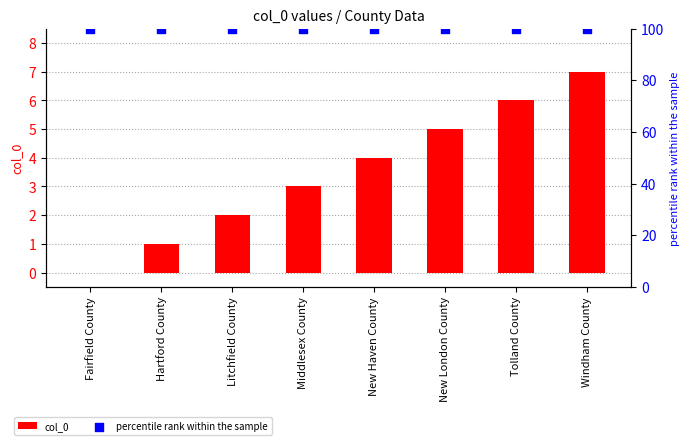

What are all the series names shown in the legend?

col_0, percentile rank within the sample